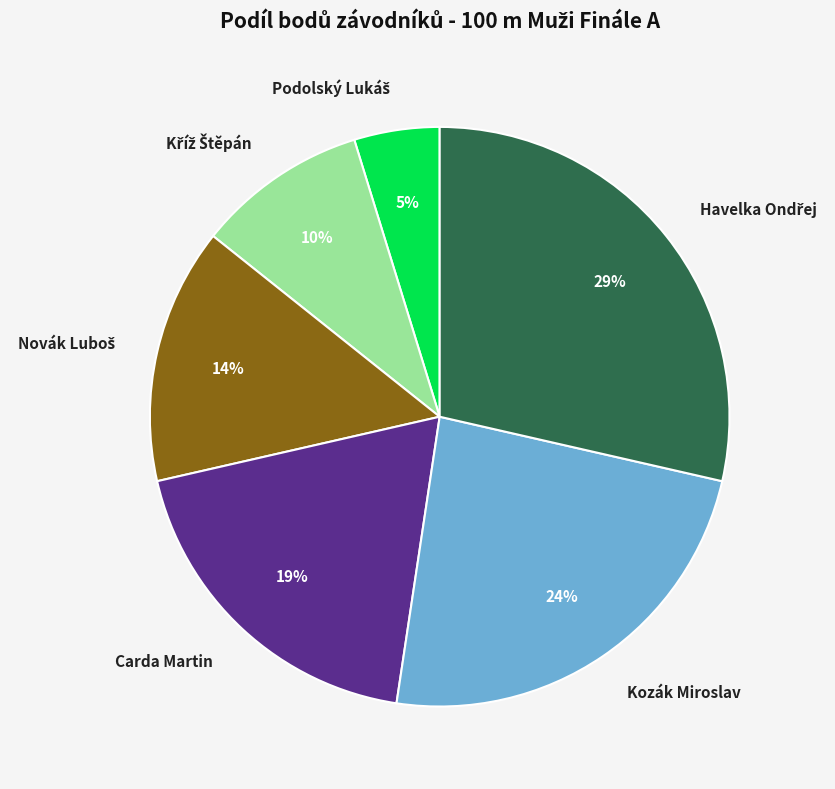

To the nearest percent, what percentage of the pie is Carda Martin?

19%